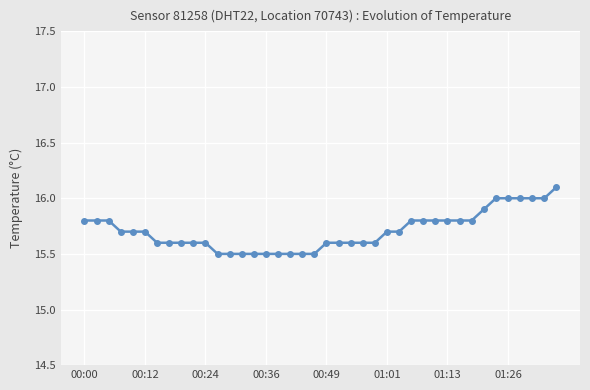

What is the average value?

15.7